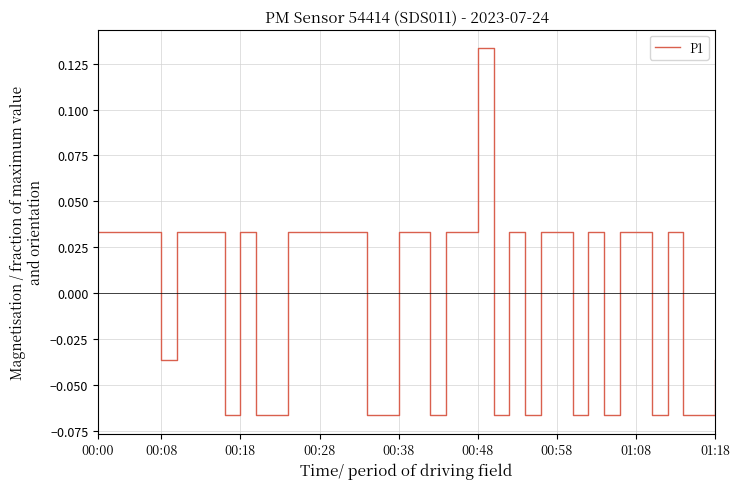

Where is the data nearest to the value 0?

00:00